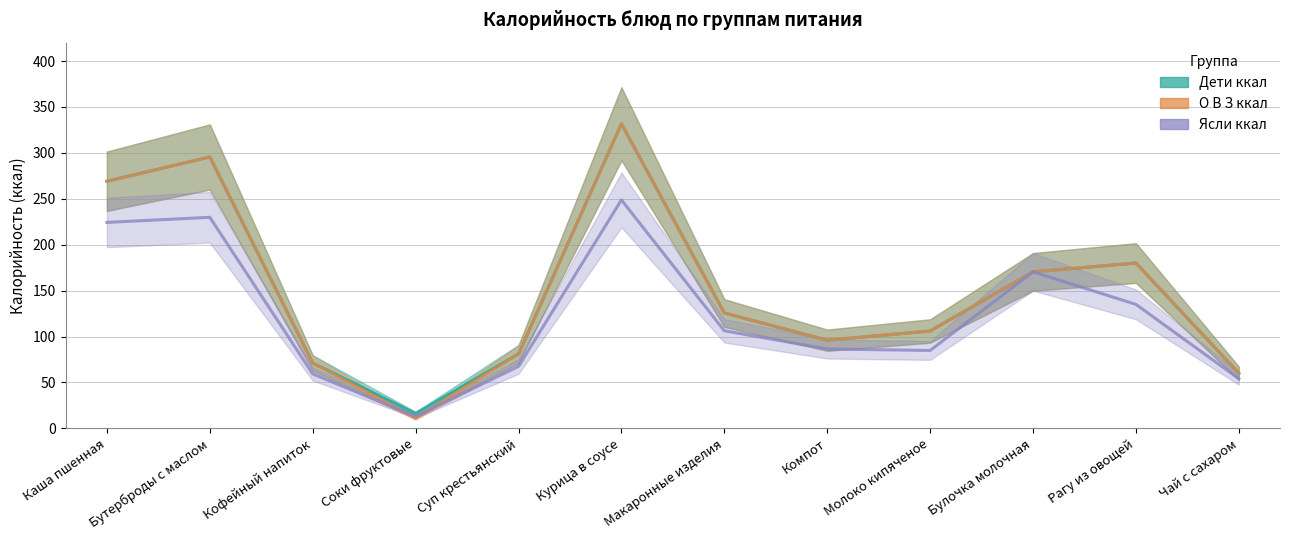

How many intersections are there between О В З ккал and Ясли ккал?

2